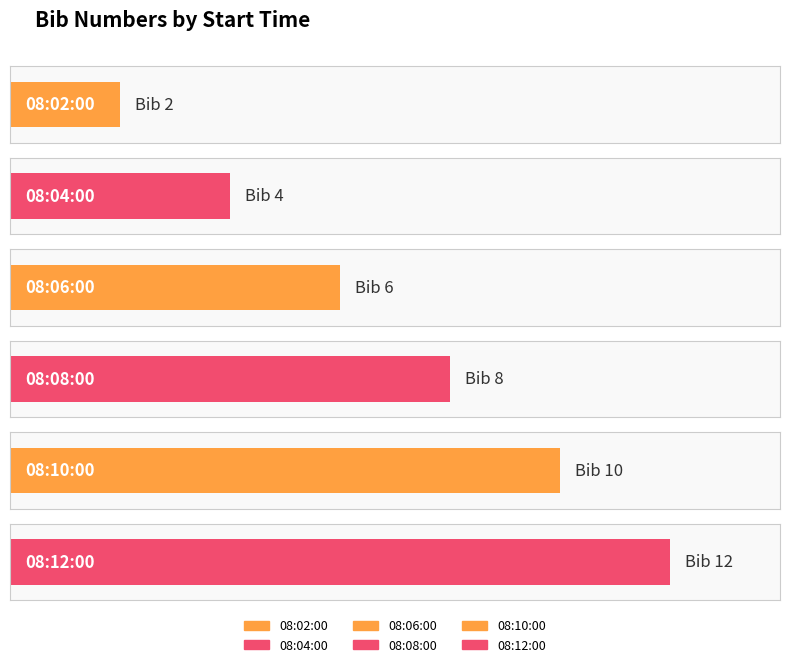

Which has a higher value, 08:06:00 or 08:04:00?

08:06:00